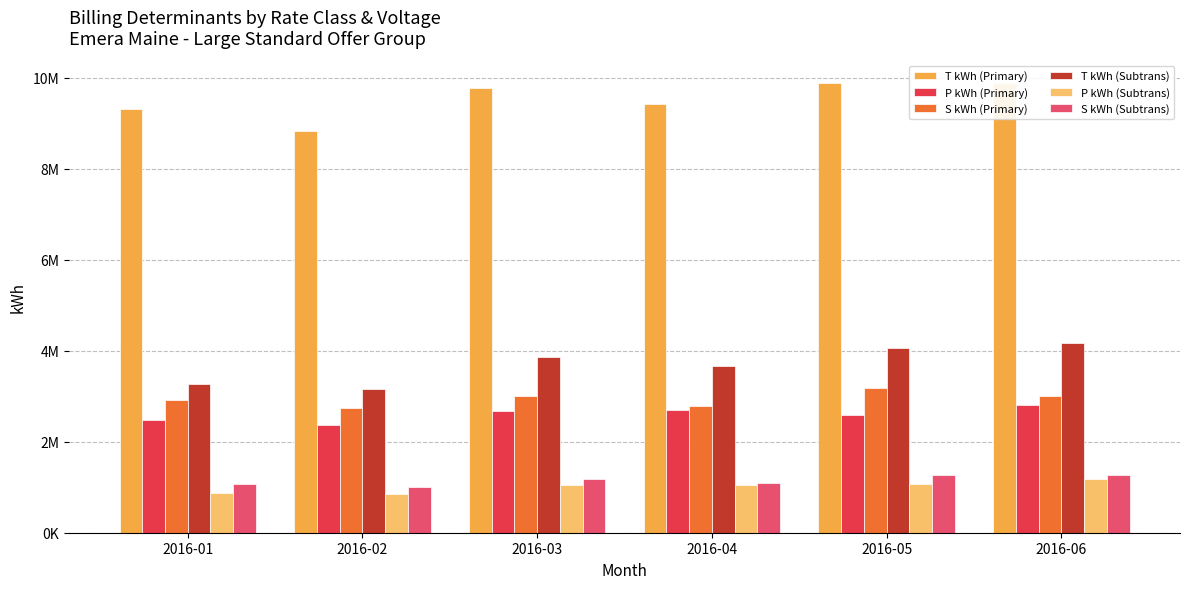

What is the sum of all S kWh (Primary) values?

17660902